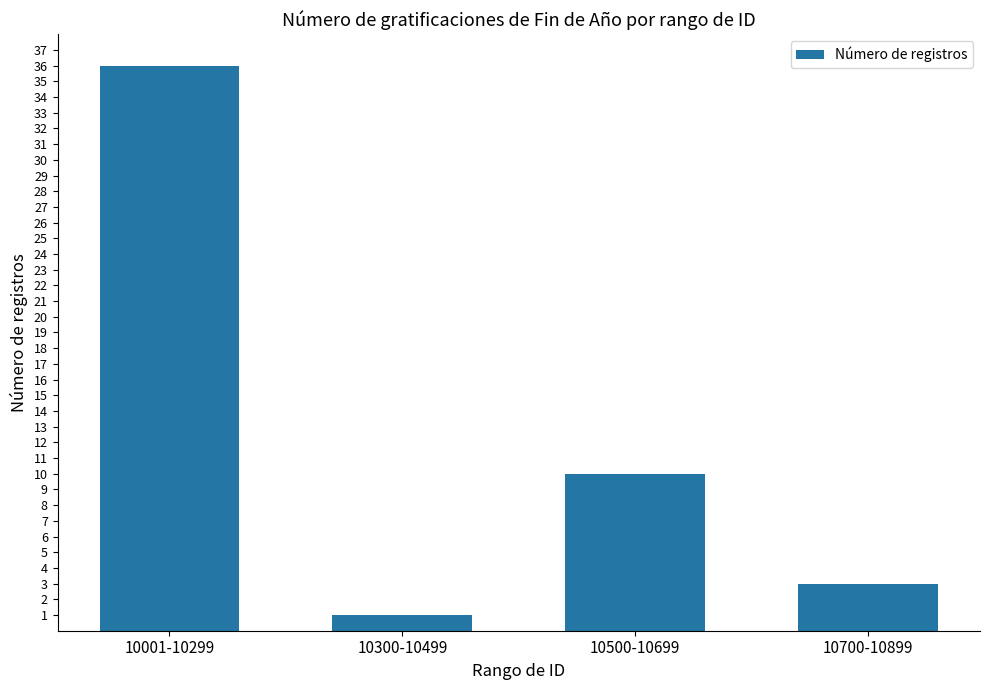

What is the ratio of the value at 10001-10299 to the value at 10700-10899?

12.0